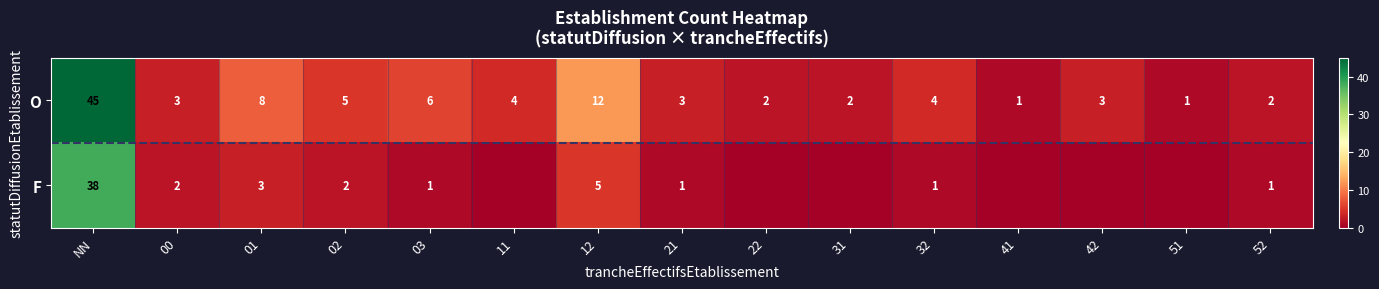

What is the average value of the O series?

7